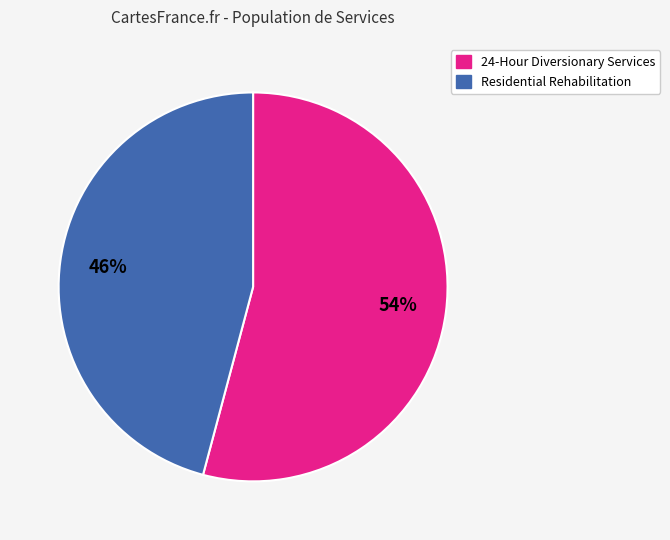

Which has a higher value, Residential Rehabilitation or 24-Hour Diversionary Services?

24-Hour Diversionary Services